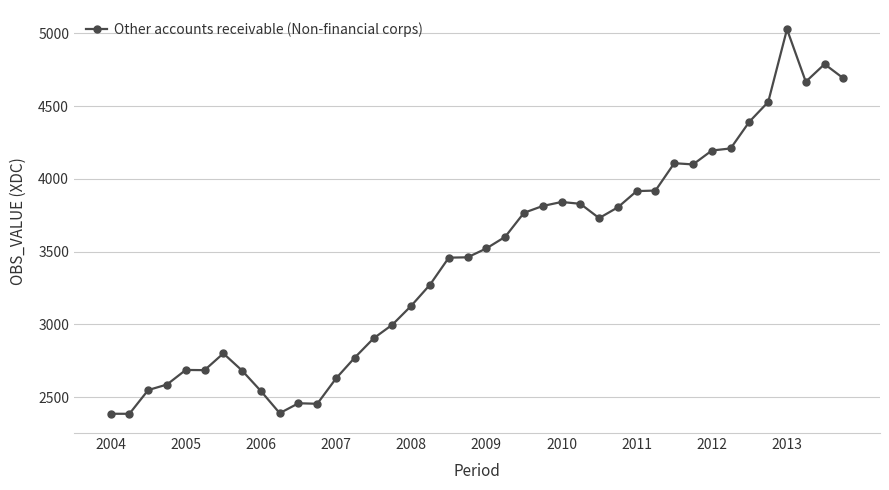

How many data points are above 3521?

20